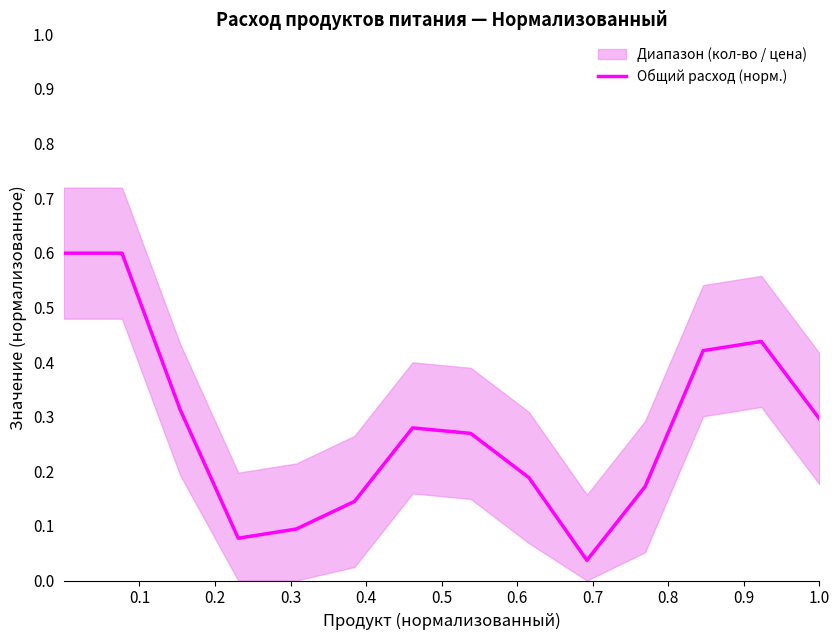

Reading left to right, transcribe all the data shown in this chart.

0.6	0.6	0.3	0.1	0.1	0.1	0.3	0.3	0.2	0.0	0.2	0.4	0.4	0.3